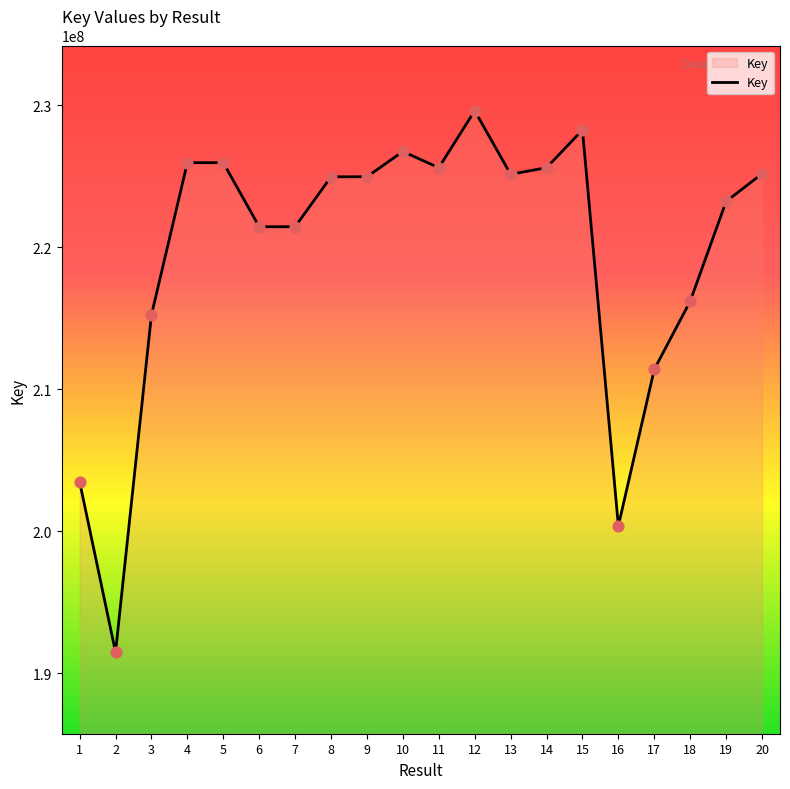

What is the ratio of the value at 20 to the value at 17?

1.1